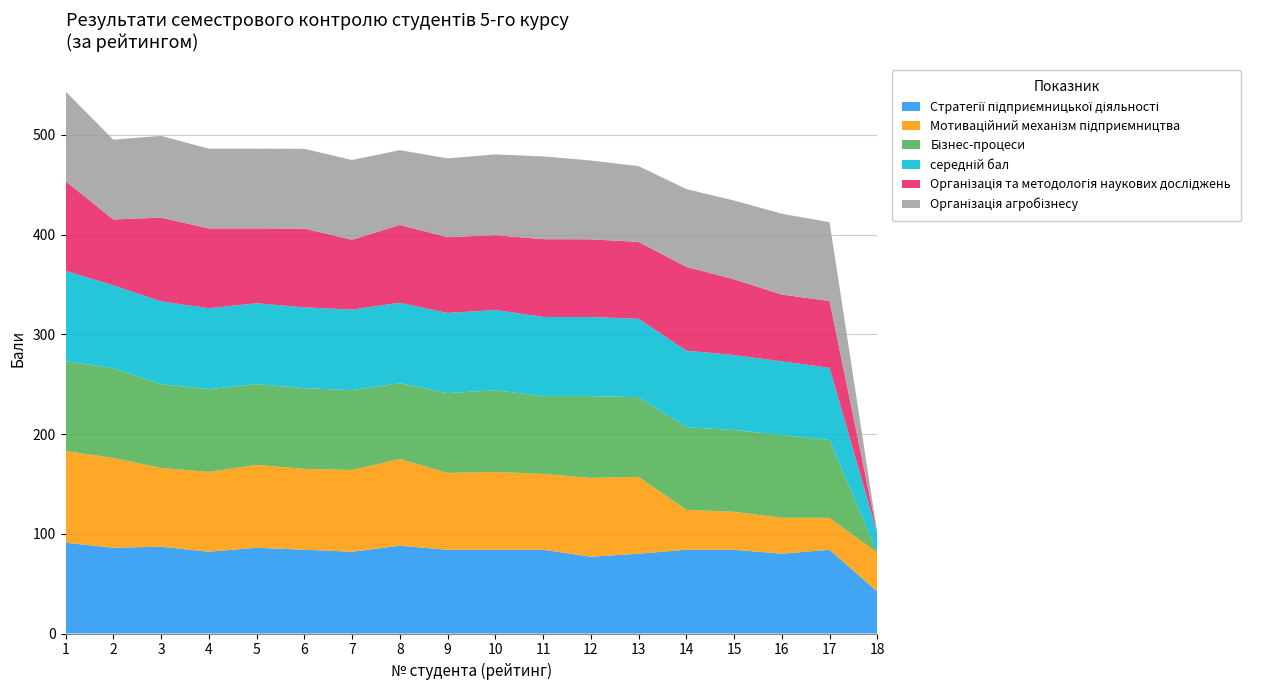

Reading right to left, transcribe all the data shown in this chart.

Стратегії підприємницької діяльності: 18=42.0	17=84.0	16=80.0	15=84.0	14=84.0	13=80.0	12=77.0	11=84.0	10=84.0	9=84.0	8=88.0	7=82.0	6=84.0	5=86.0	4=82.0	3=87.0	2=86.0	1=91.0
Мотиваційний механізм підприємництва: 18=39.0	17=32.0	16=36.0	15=38.0	14=40.0	13=77.0	12=79.0	11=76.0	10=78.0	9=77.0	8=87.0	7=82.0	6=81.0	5=83.0	4=80.0	3=79.0	2=90.0	1=92.0
Бізнес-процеси: 18=0.0	17=78.0	16=83.0	15=82.0	14=83.0	13=80.0	12=82.0	11=78.0	10=82.0	9=80.0	8=76.0	7=80.0	6=81.0	5=81.0	4=83.0	3=84.0	2=90.0	1=90.0
середній бал: 18=19.6	17=72.4	16=73.9	15=75.1	14=76.6	13=78.6	12=79.2	11=79.4	10=80.4	9=80.4	8=80.6	7=80.8	6=81.0	5=81.1	4=81.1	3=83.0	2=83.1	1=90.6
Організація та методологія наукових досліджень: 18=0.0	17=67.0	16=67.0	15=76.0	14=84.0	13=77.0	12=78.0	11=78.0	10=75.0	9=76.0	8=78.0	7=70.0	6=79.0	5=75.0	4=80.0	3=84.0	2=66.0	1=90.0
Організація агробізнесу: 18=0.0	17=79.0	16=81.0	15=79.0	14=78.0	13=76.0	12=79.0	11=83.0	10=81.0	9=79.0	8=75.0	7=80.0	6=80.0	5=80.0	4=80.0	3=82.0	2=80.0	1=90.0